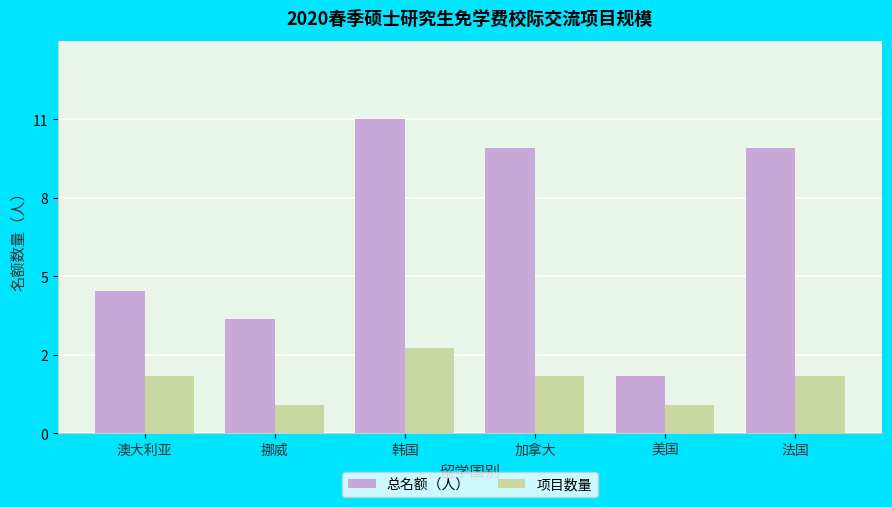

At which category is the sum across all series the highest?

韩国